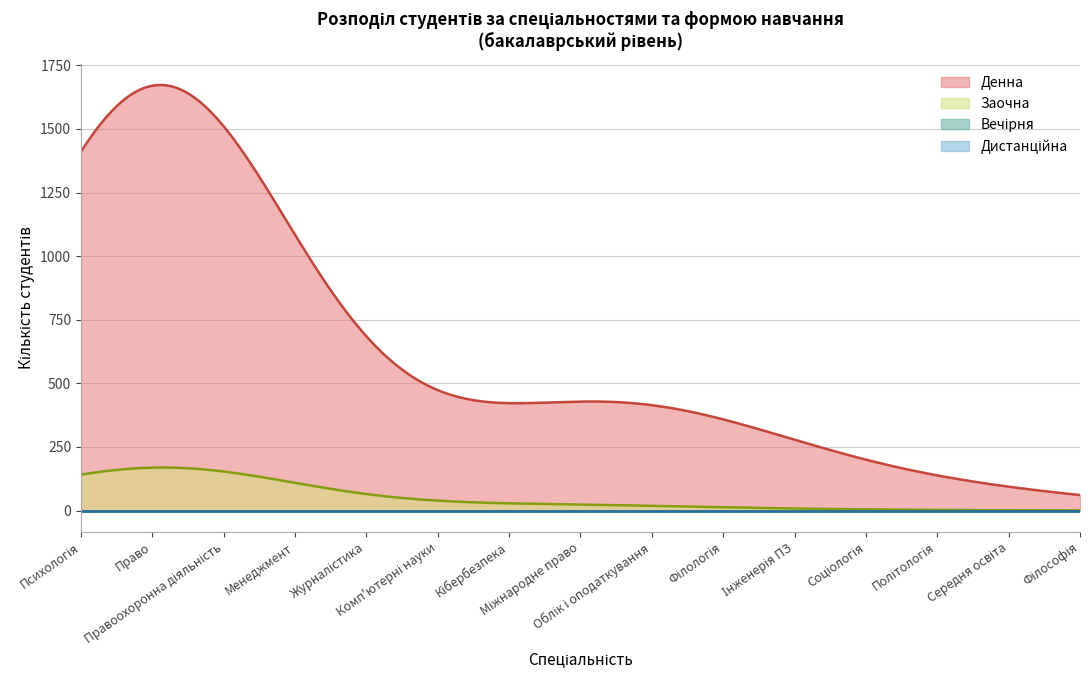

Does the chart have visible grid lines?

Yes